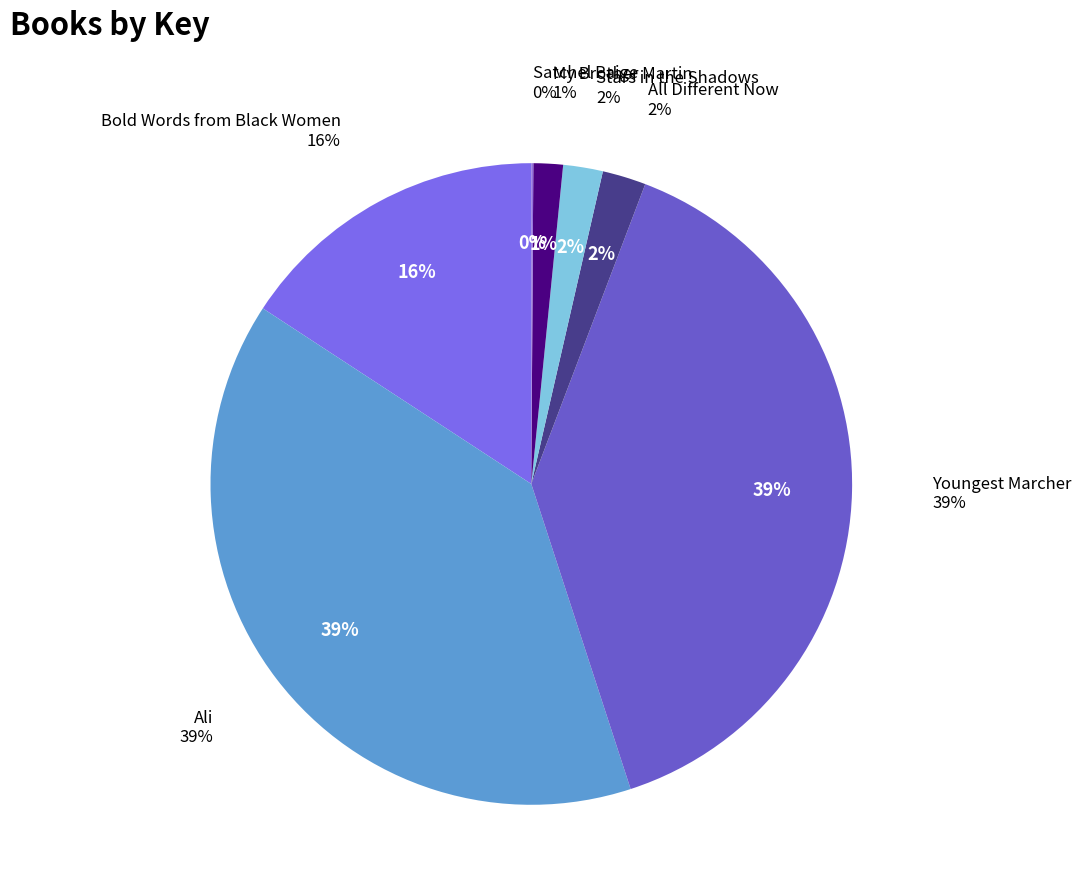

To the nearest percent, what is the average slice percentage?

14%